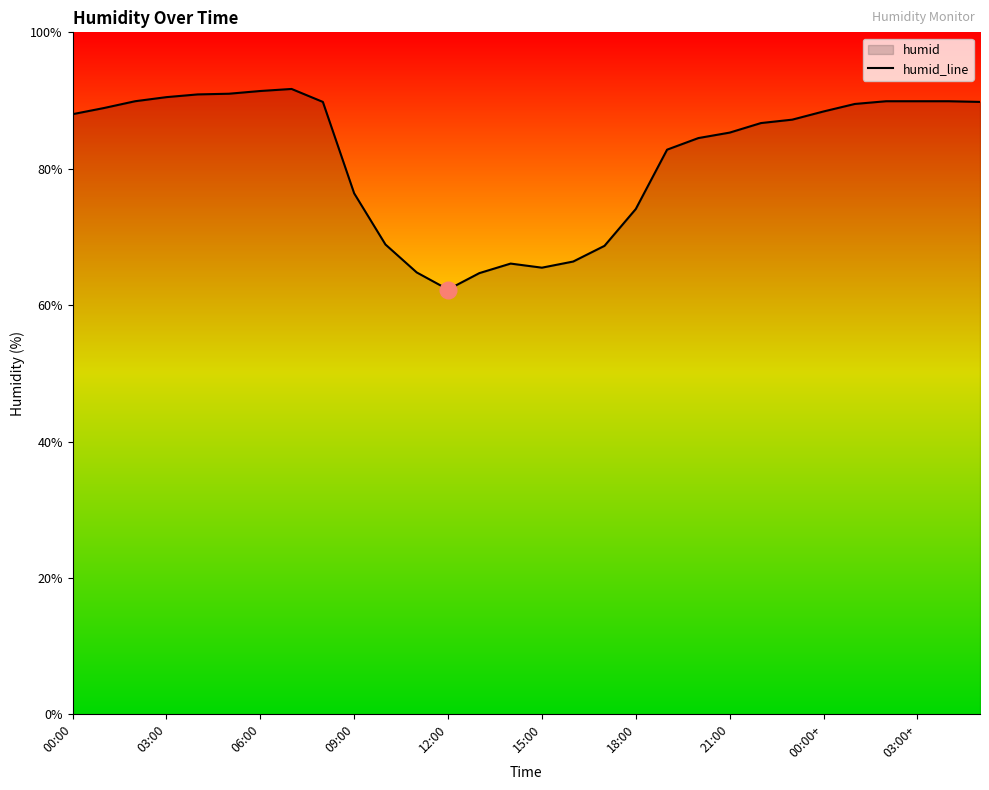

Reading right to left, what are all the values shown in this chart?

89.8	89.9	89.9	89.9	89.5	88.4	87.2	86.7	85.3	84.5	82.8	74.1	68.7	66.4	65.5	66.1	64.7	62.3	64.8	68.9	76.4	89.8	91.7	91.4	91.0	90.9	90.5	89.9	88.9	88.0